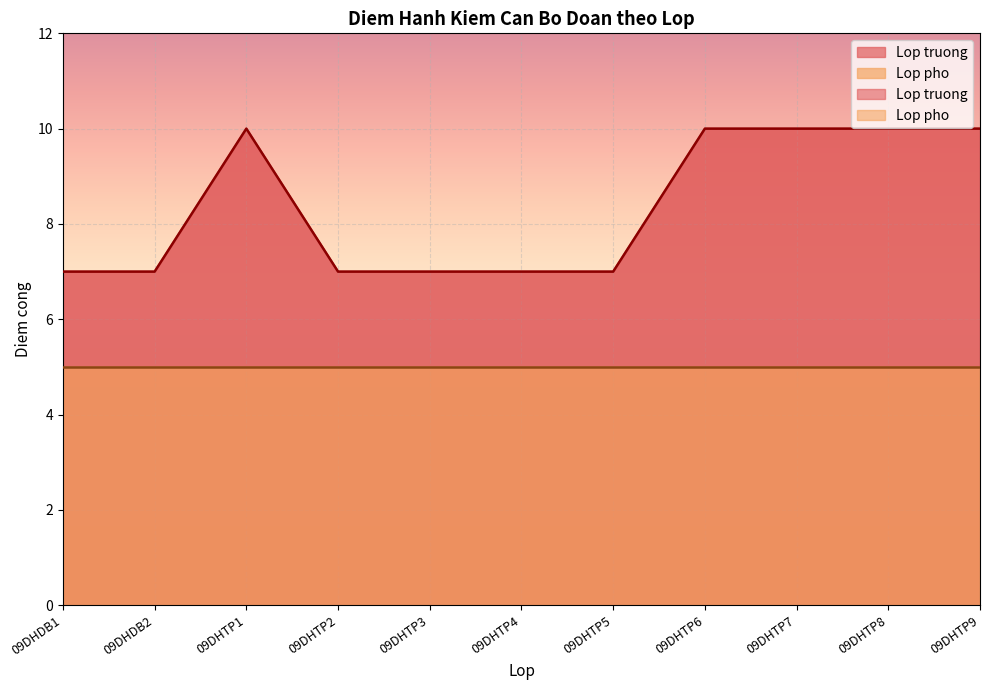

Where is the first local maximum?

09DHTP1